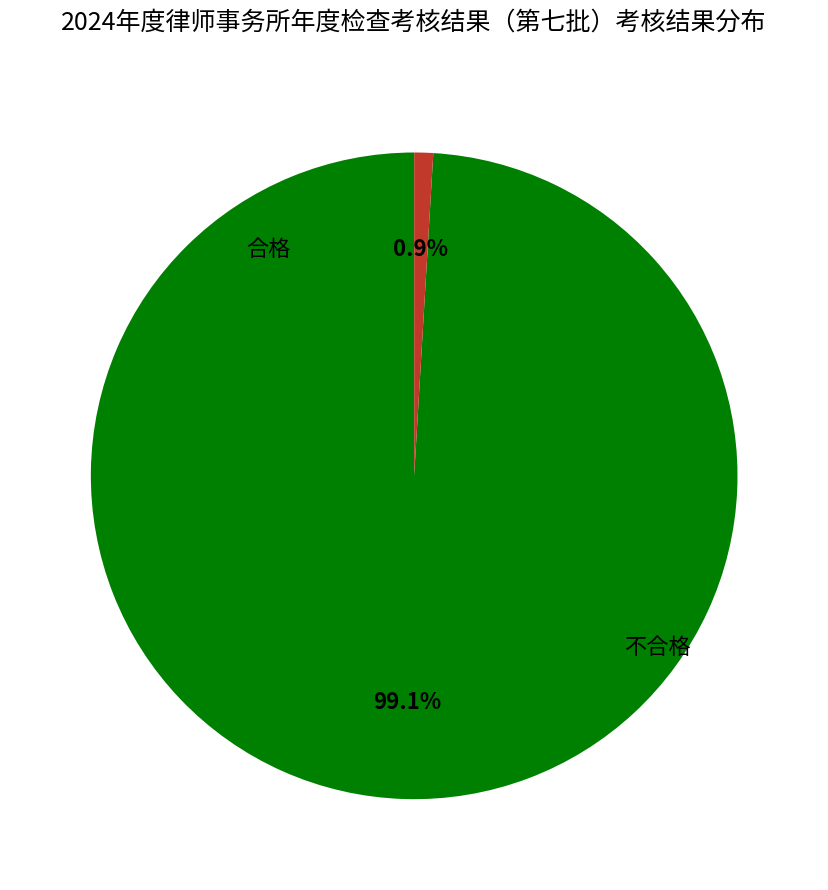

Is there a majority slice in this chart?

Yes